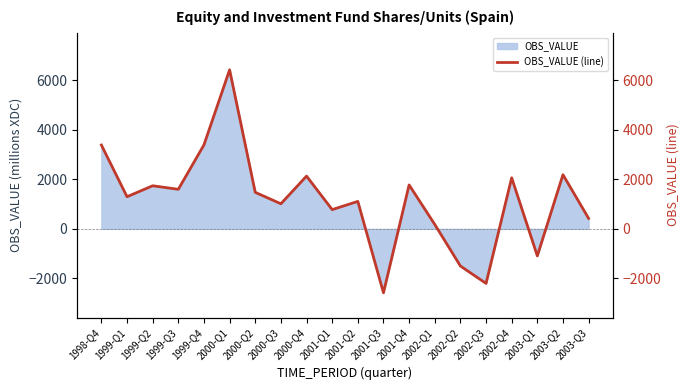

What is the sum of the values at 2003-Q2 and 2001-Q1?

2969